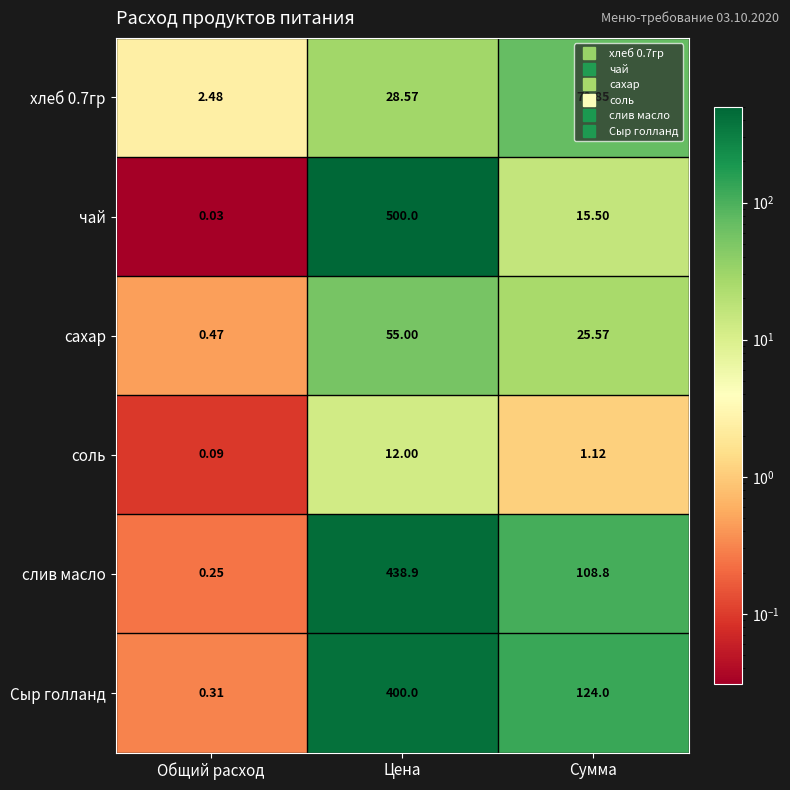

What is the maximum value shown in the chart?

500.0